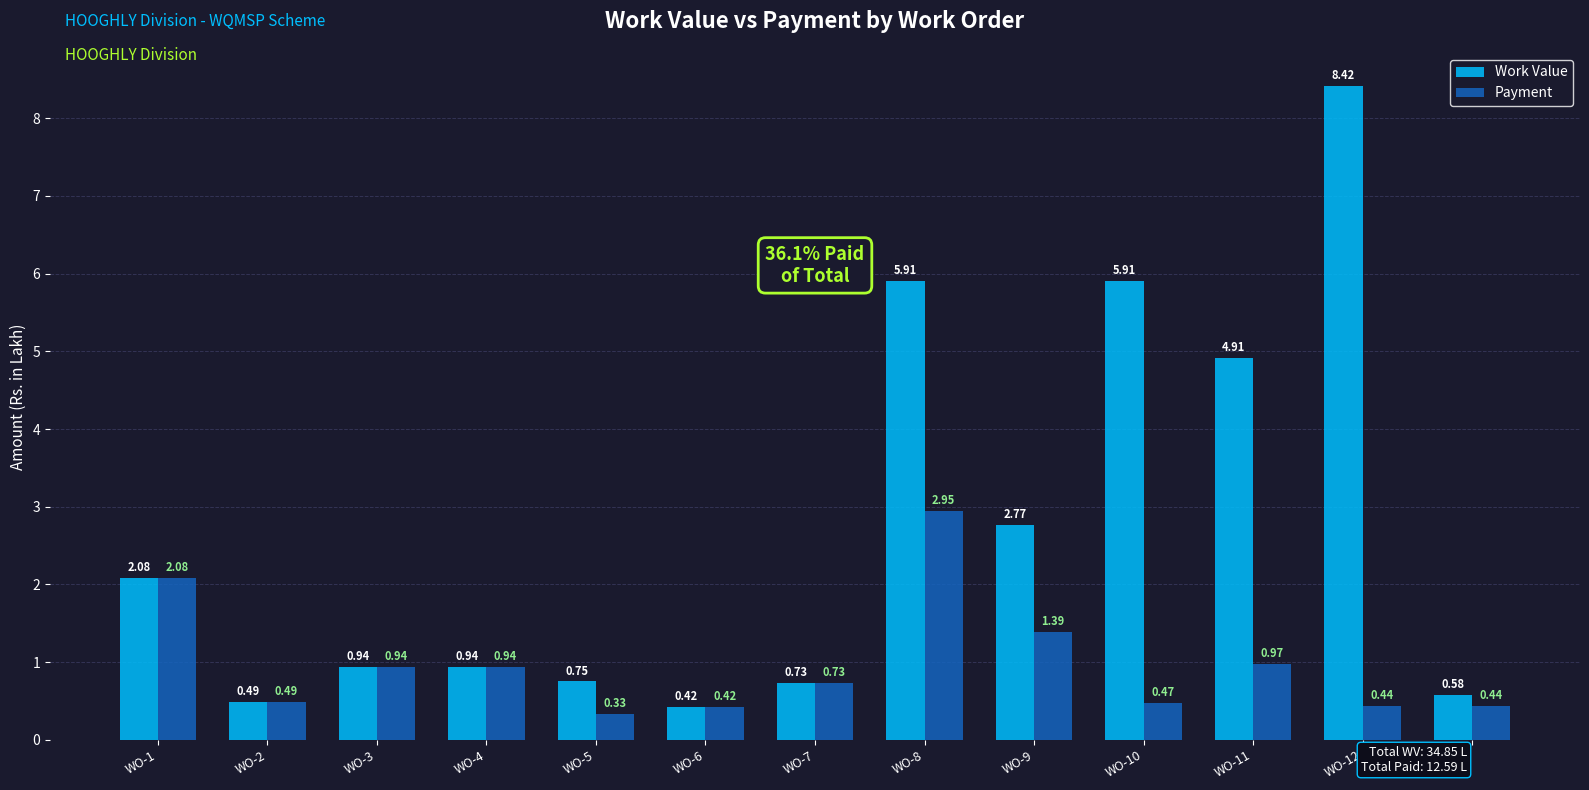

Between WO-9 and WO-12, which series saw the biggest shift?

Work Value